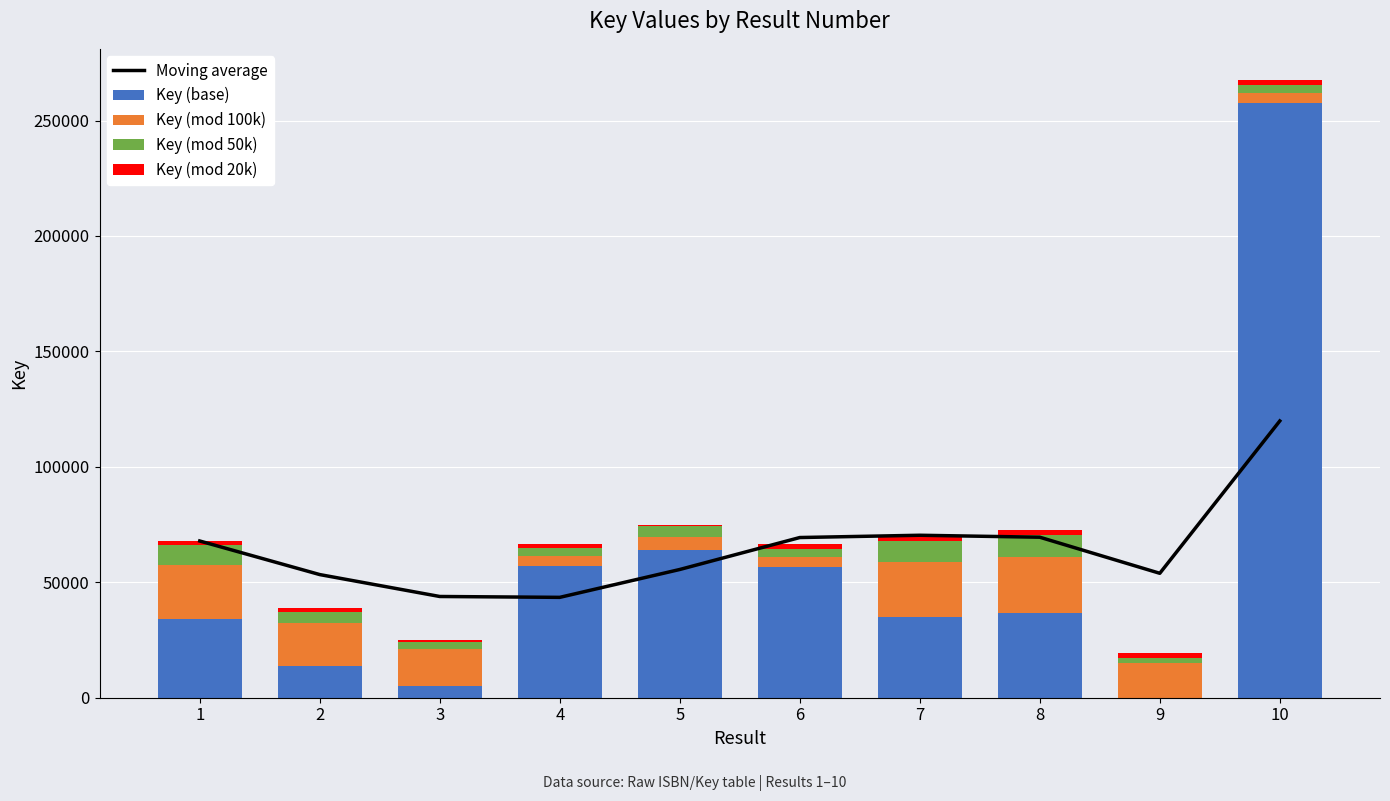

Which series has the largest total across all categories?

Moving average